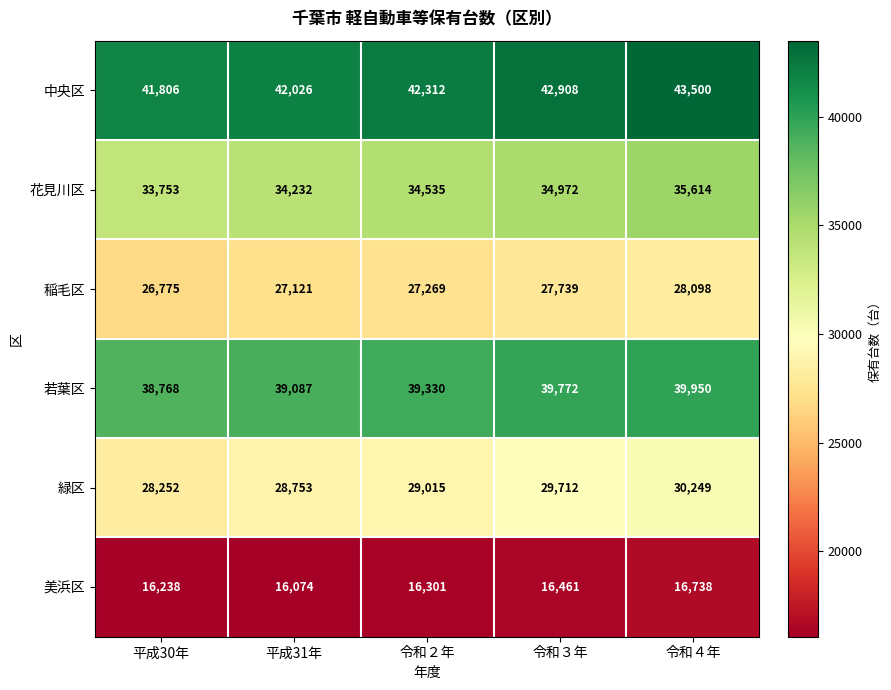

Where is 中央区 nearest to the value 42653?

令和３年